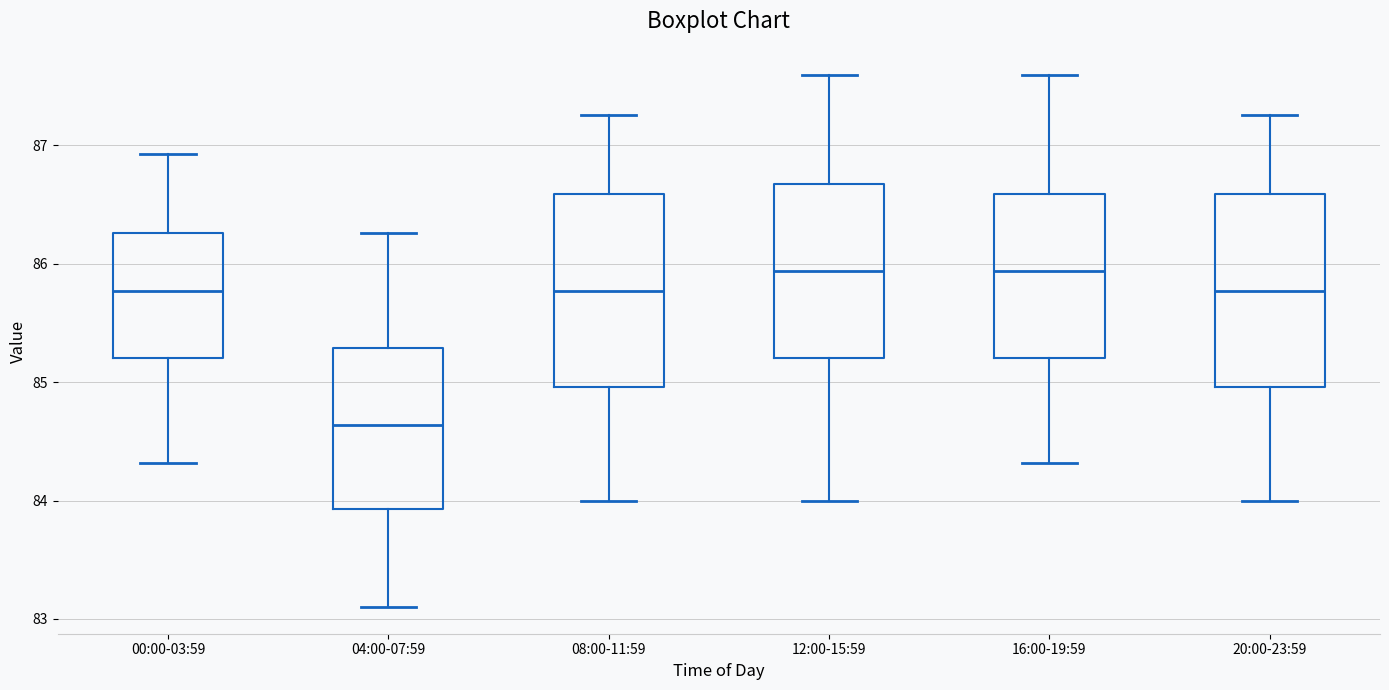

Where does the upper whisker of the box for 04:00-07:59 end on the y-axis? The values are not printed on the chart, so give them approximately, as read against the axis.

86.3